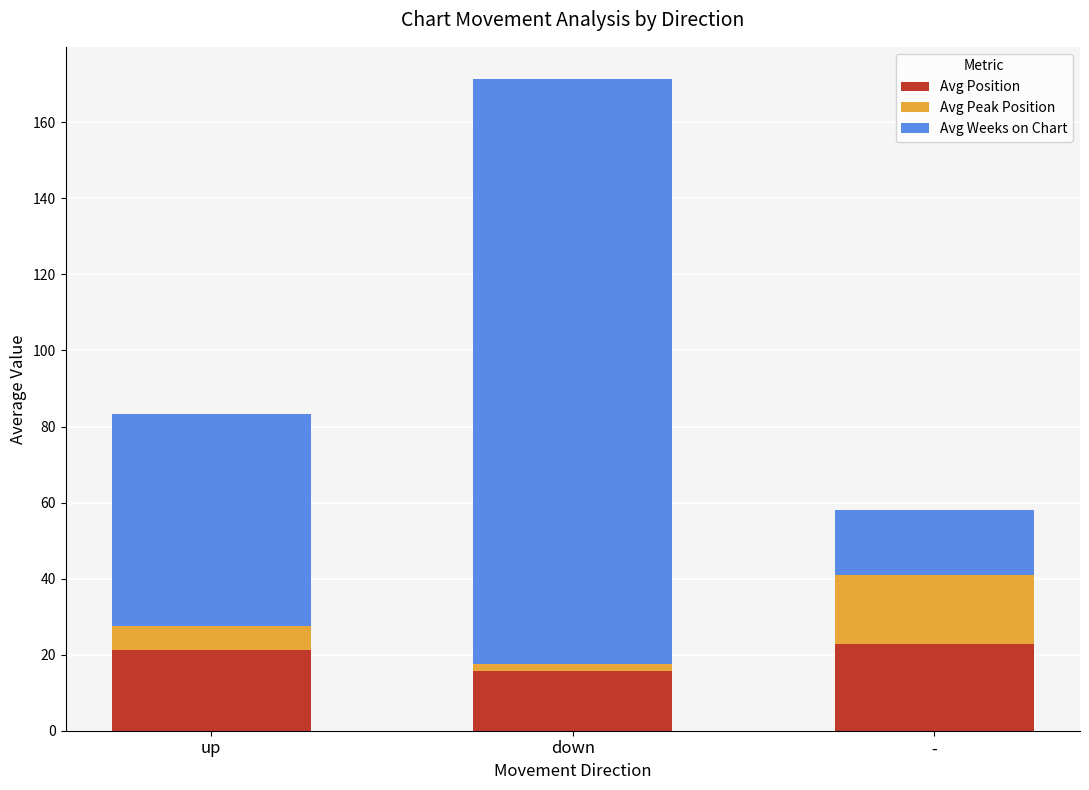

What is the total value across all series at -?

58.1